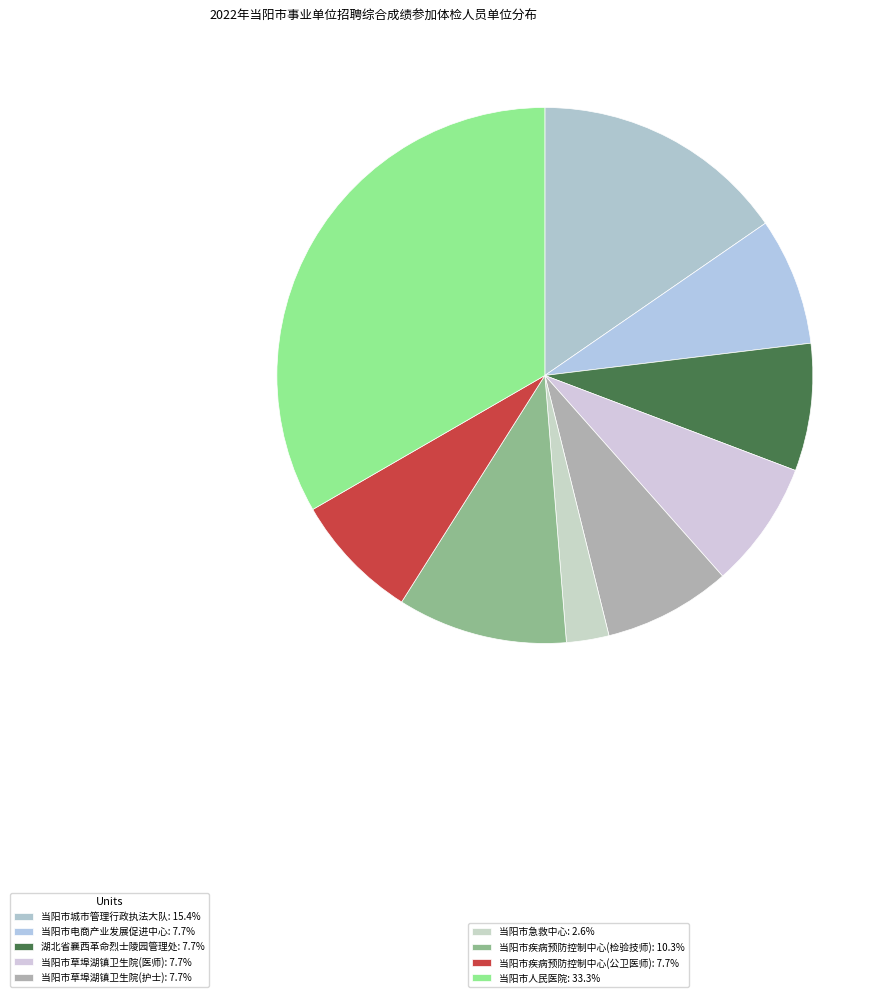

Count the number of slices in the pie.

9